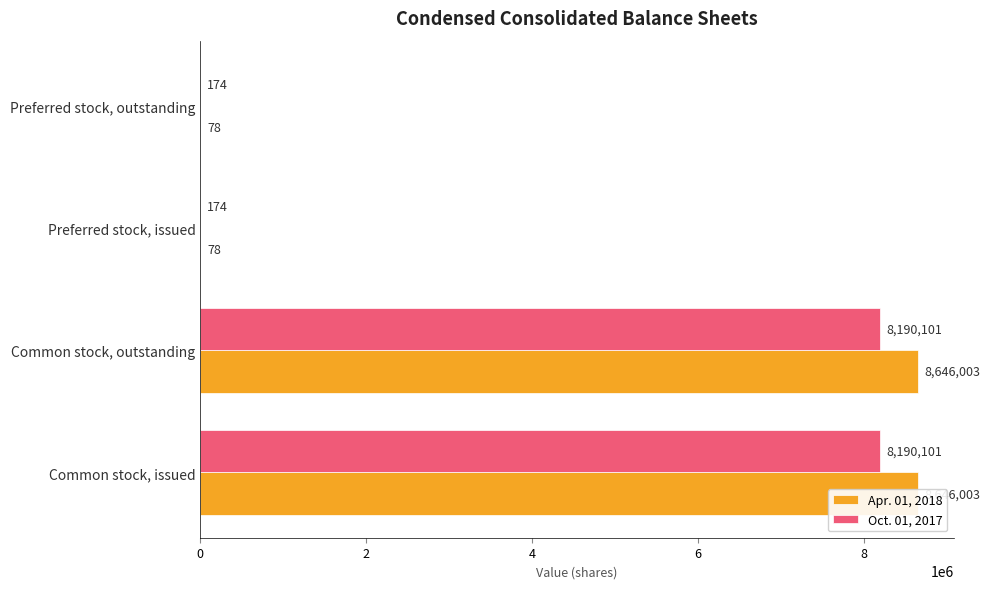

At how many categories does at least one series exceed 5072710?

2